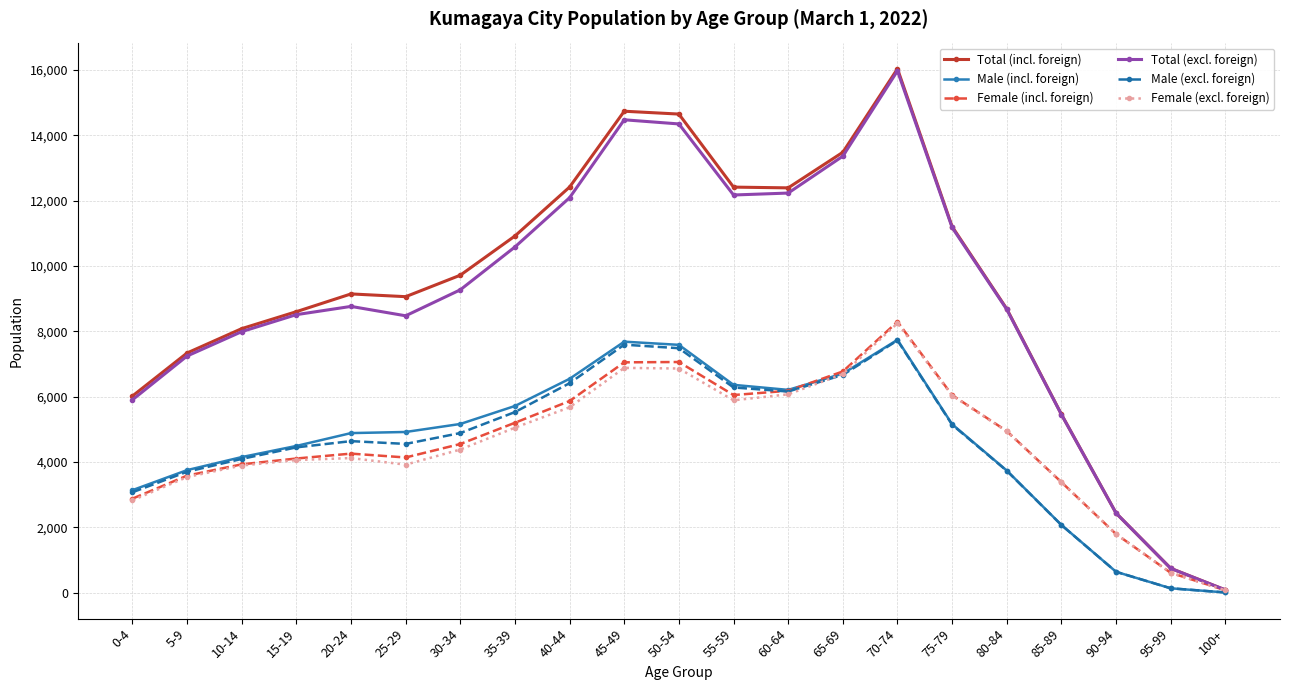

Which series has the widest spread of values?

Total (incl. foreign)